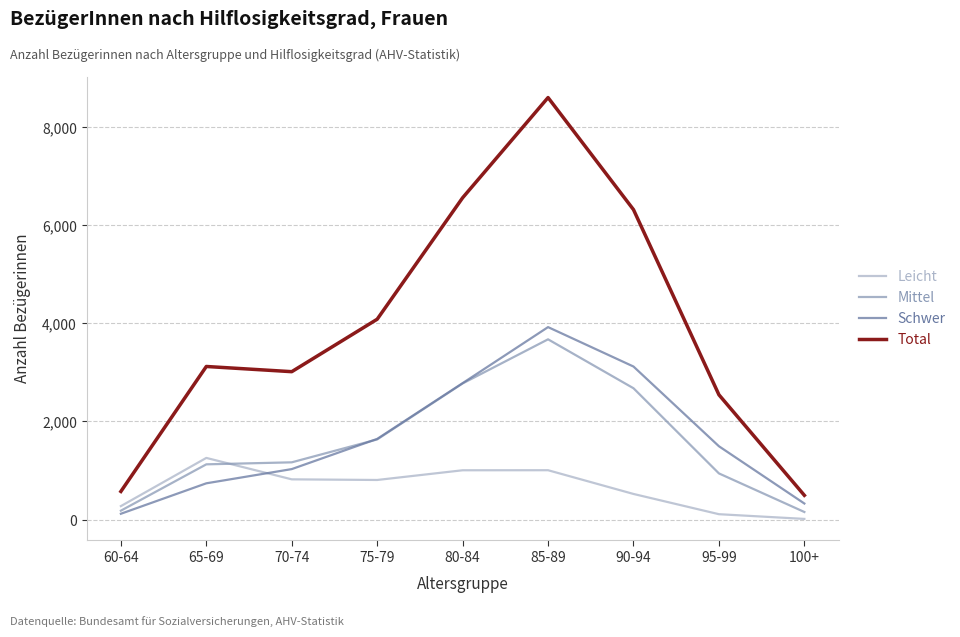

At how many categories does at least one series exceed 372?

9